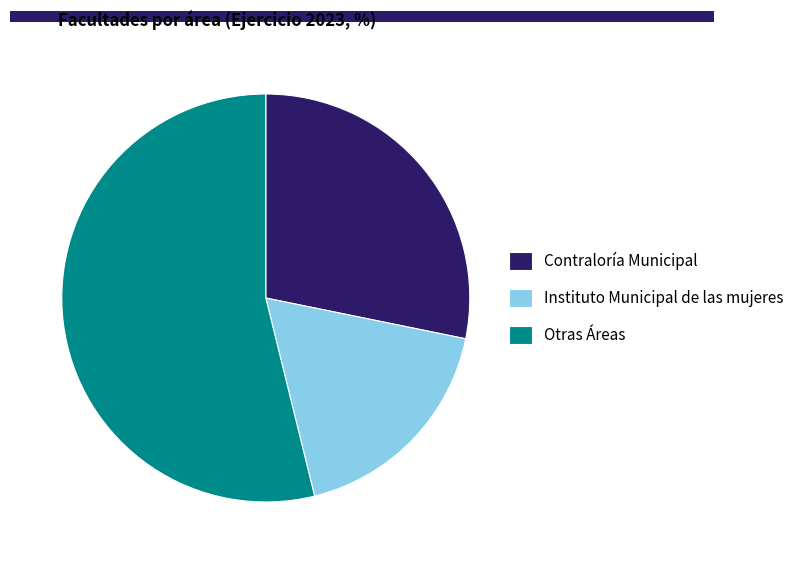

Which has a higher value, Otras Áreas or Instituto Municipal de las mujeres?

Otras Áreas